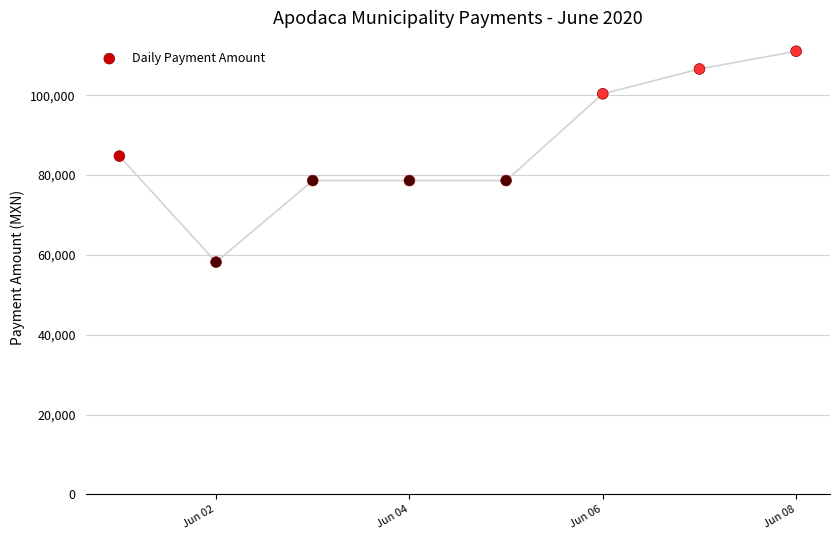

What is the average X value?

18417.5